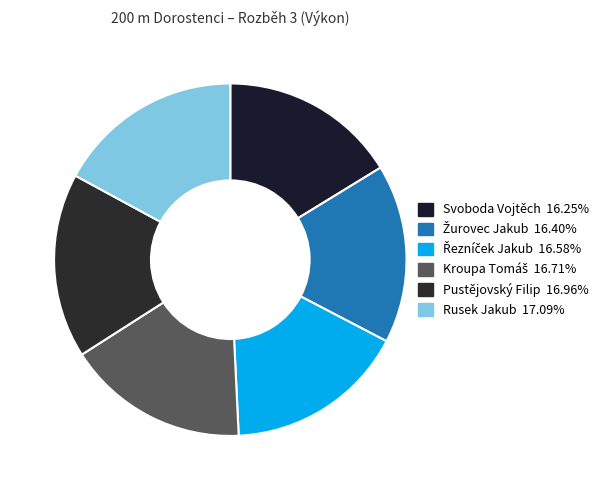

Count the number of slices in the pie.

6